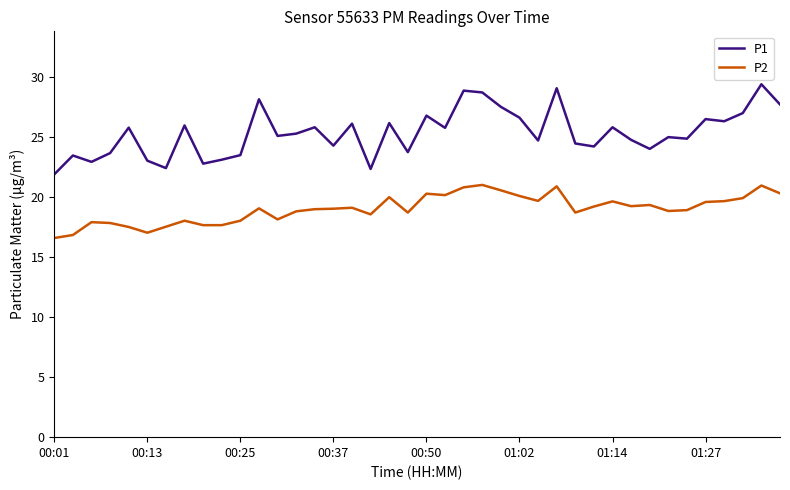

What is the difference between the second highest and second lowest values in the P1 series?

6.7